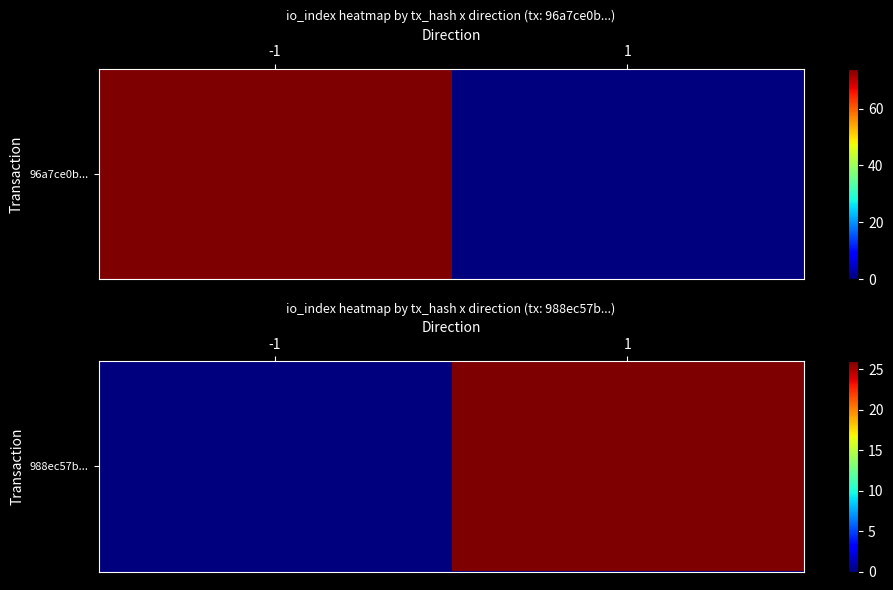

Rank the categories by value from lowest to highest.

-1, 1